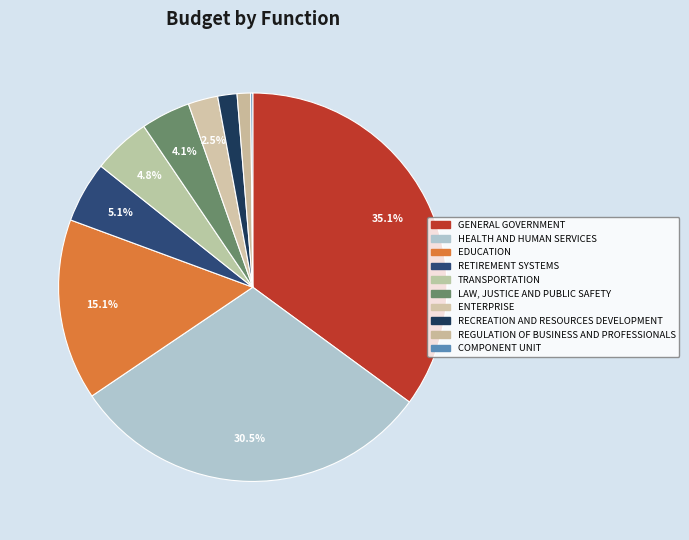

How many segments does this pie chart have?

10